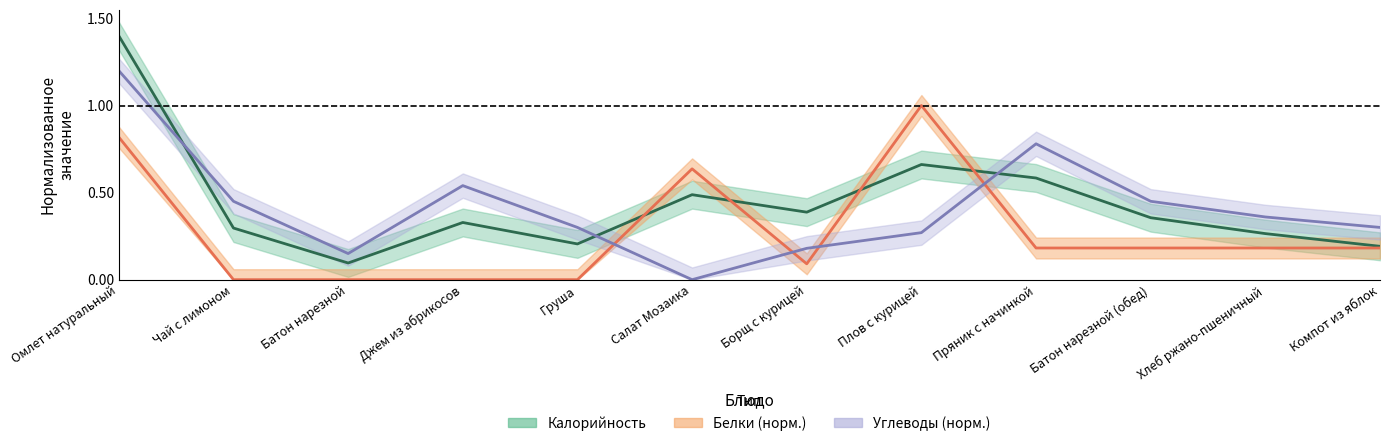

What is the average value of the Калорийность series?

0.4